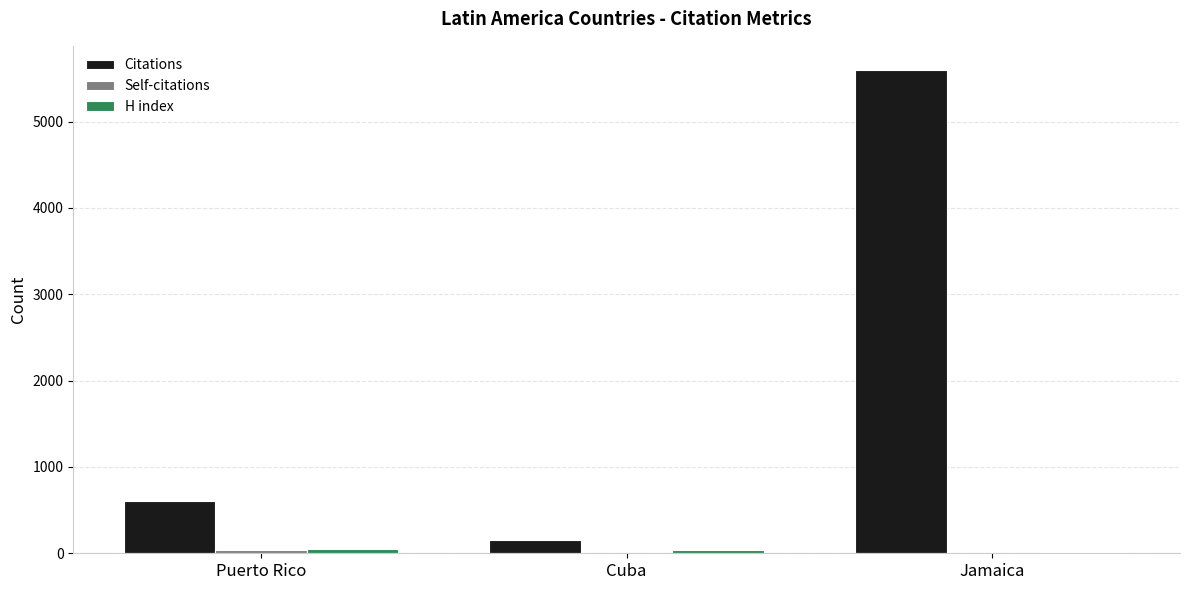

At which category is the sum across all series the highest?

Jamaica